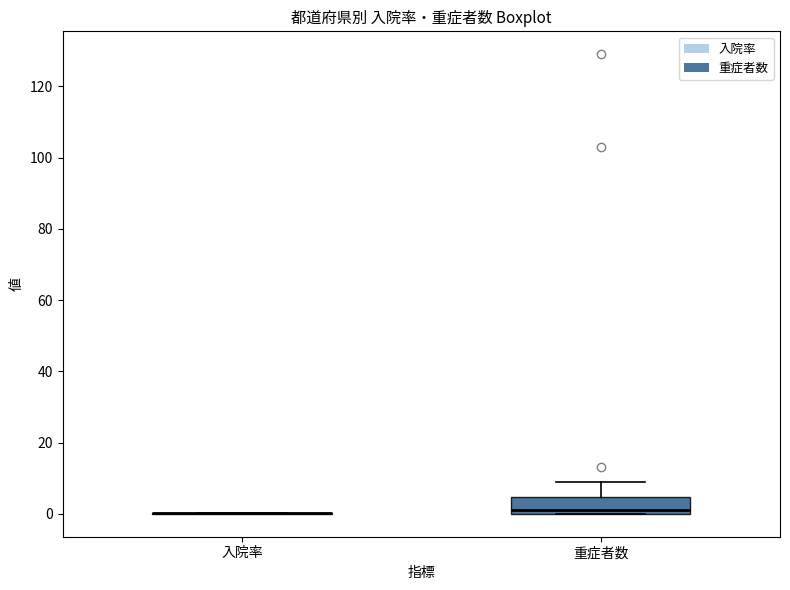

Comparing the boxes themselves (not the whiskers), which one is the tallest?

重症者数